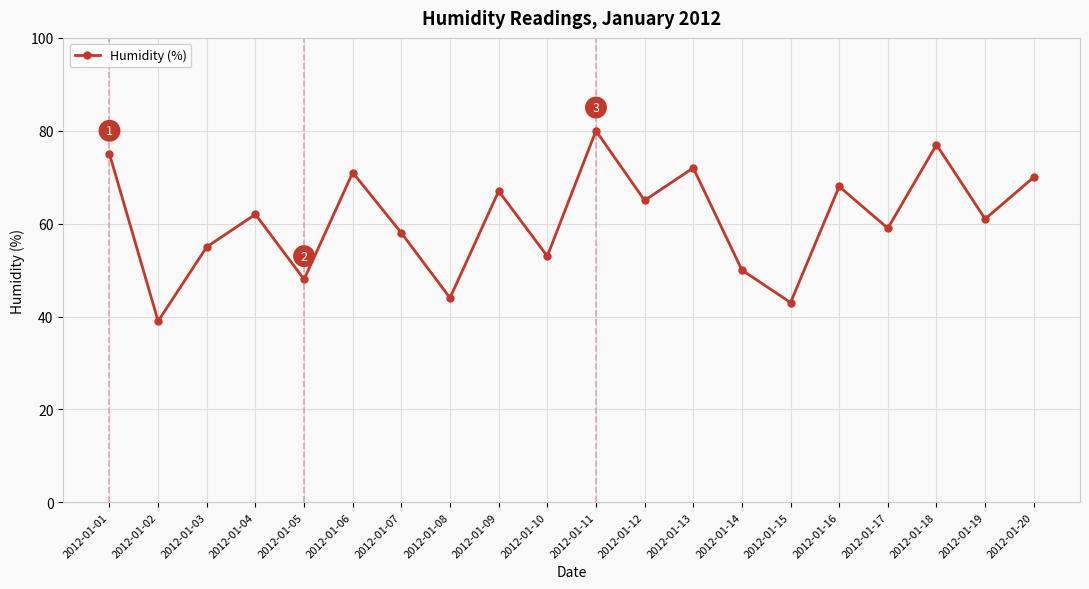

How many interior local peaks (higher than both neighbors) does the data have?

7